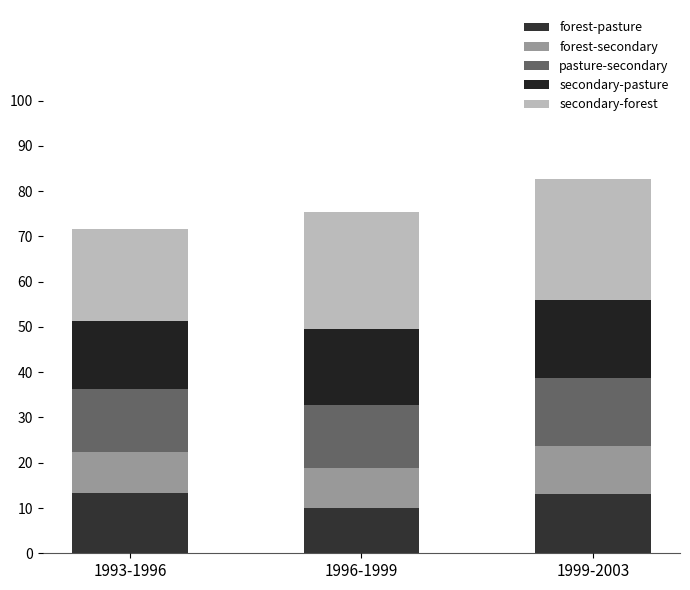

What is the sum of the forest-pasture values at 1993-1996 and 1996-1999?

23.3